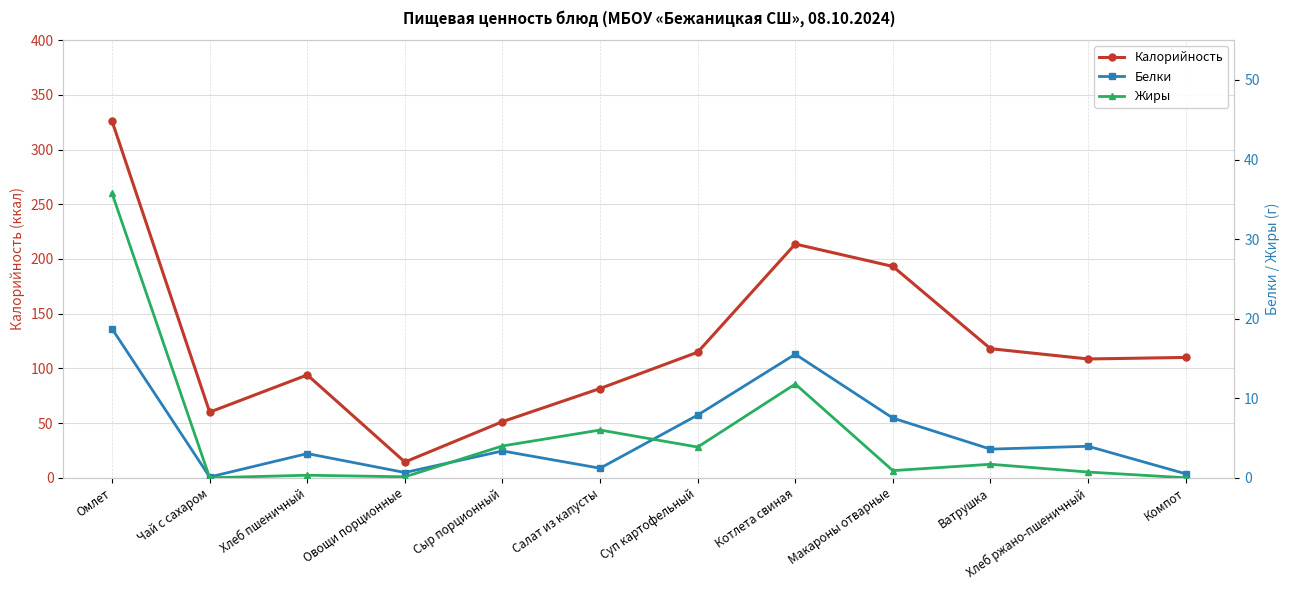

At which category is the sum across all series the highest?

Омлет